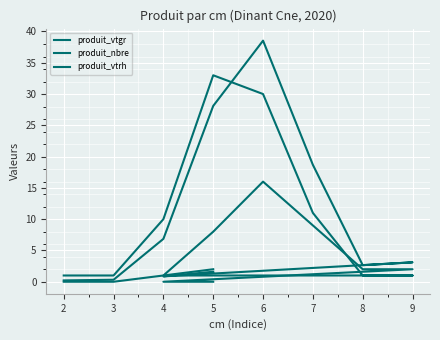

Between 6 and 8, which series saw the biggest shift?

produit_vtgr